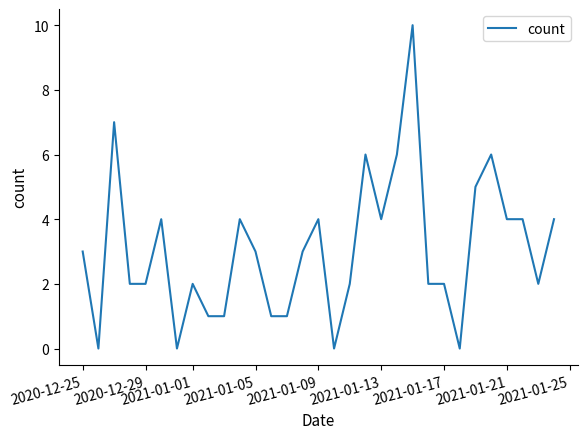

What is the maximum value shown in the chart?

10